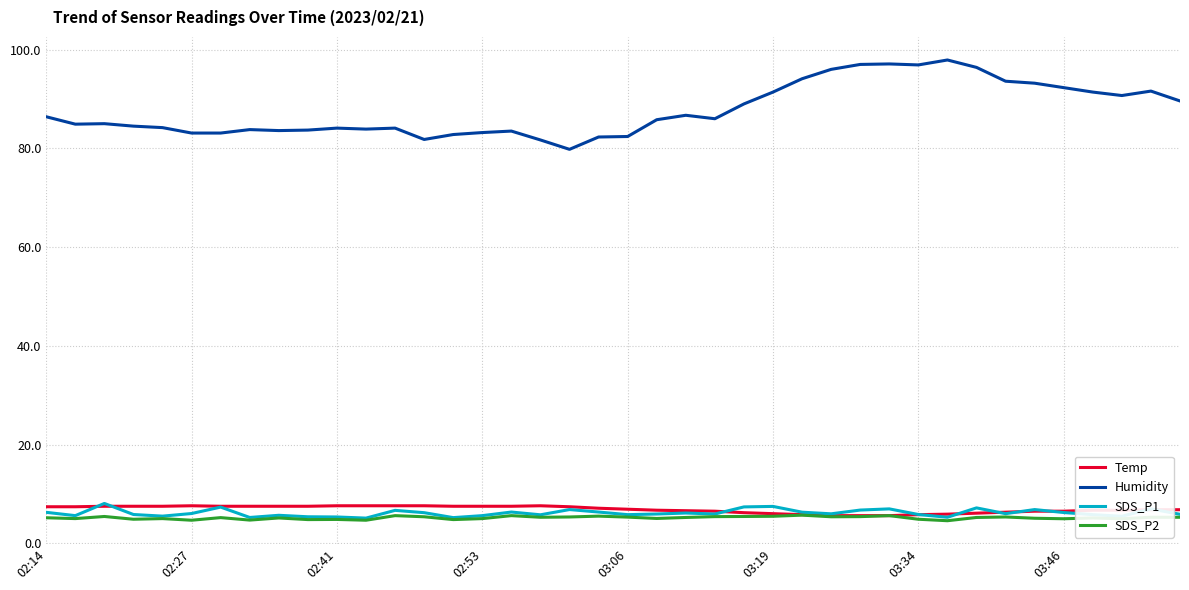

True or false: Humidity and SDS_P1 intersect in this chart.

False